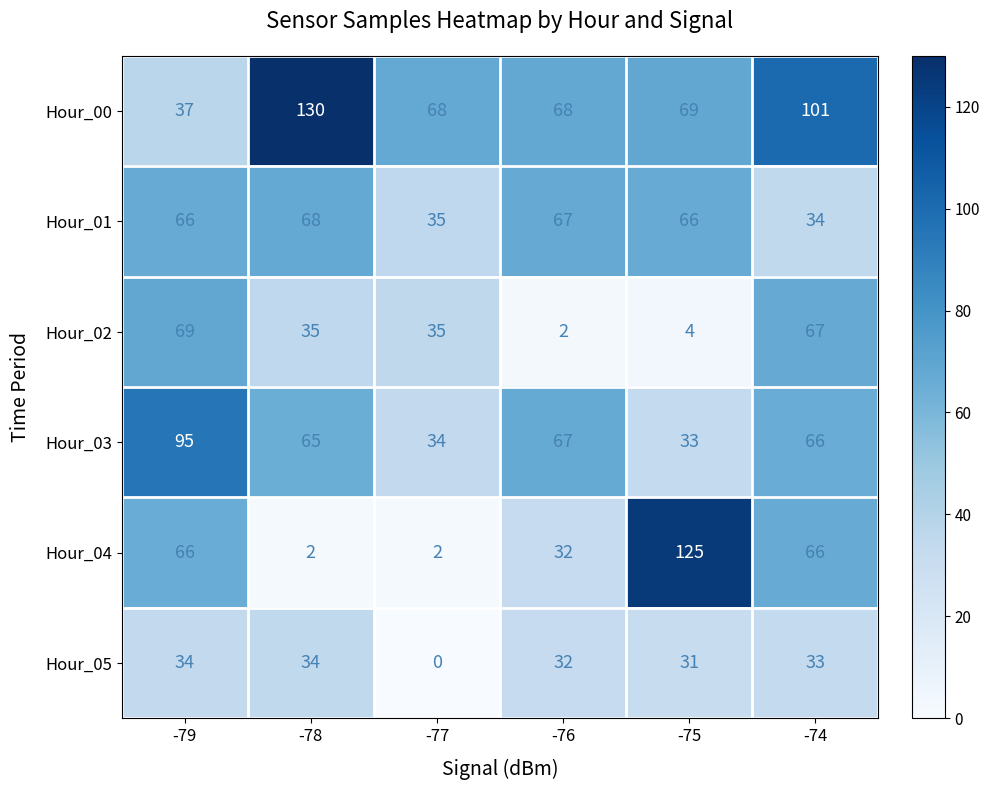

The value of Hour_00 at -78 is 191. True or false?

False